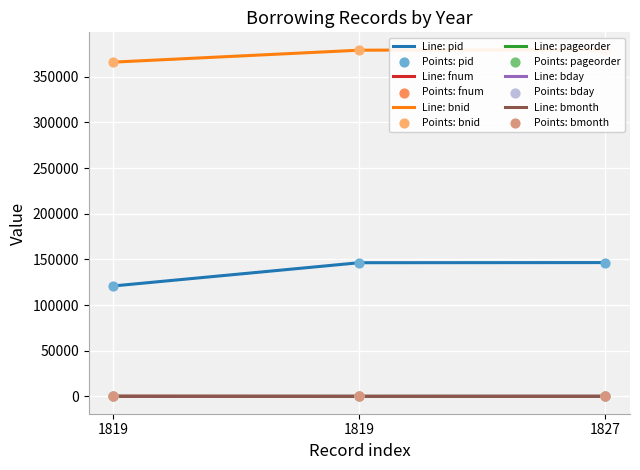

What are all the series names shown in the legend?

pid, fnum, bnid, pageorder, bday, bmonth